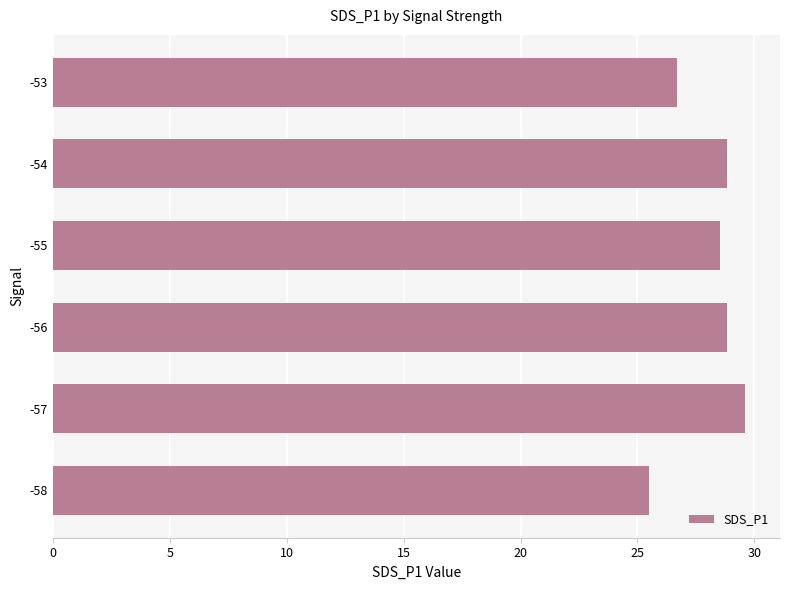

What is the sum of all values?

168.0